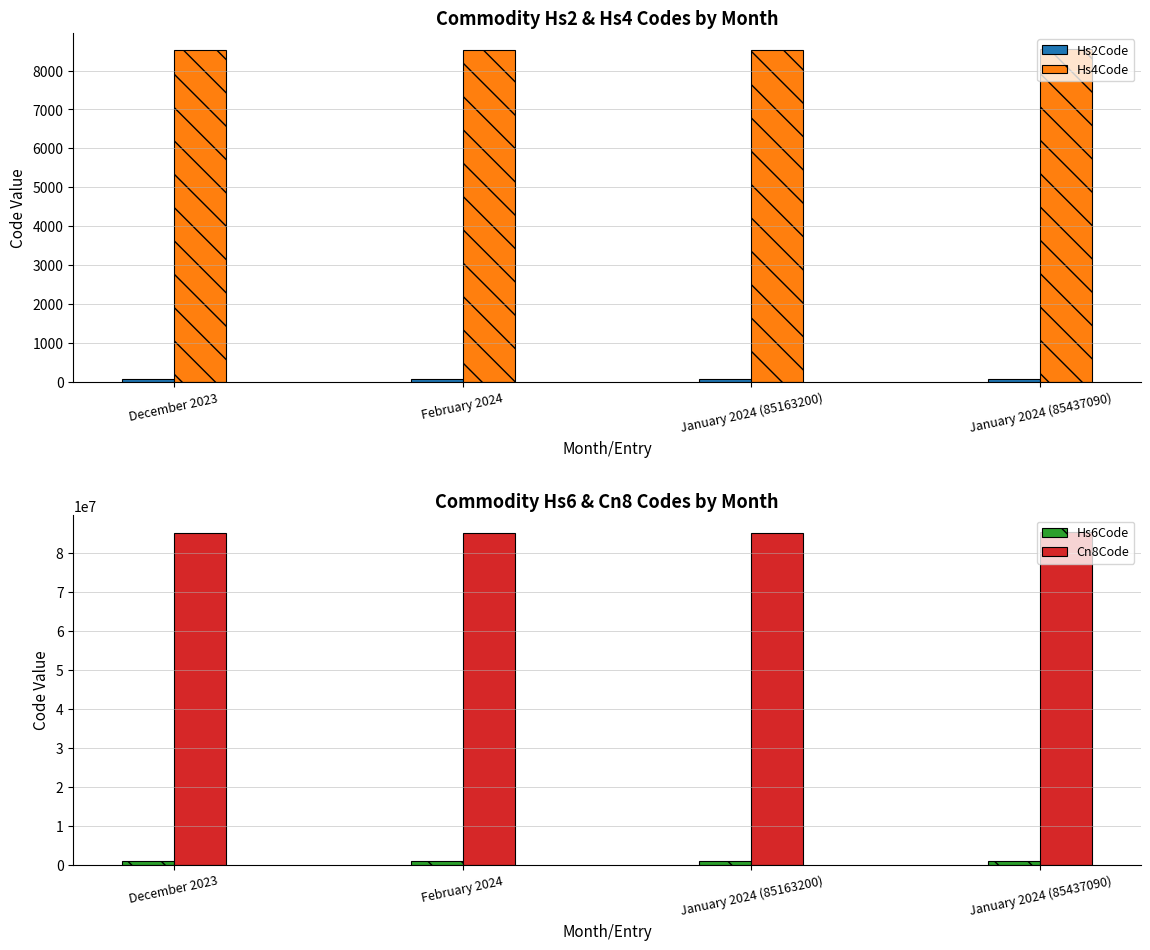

What is the average value of the Hs4Code series?

8523